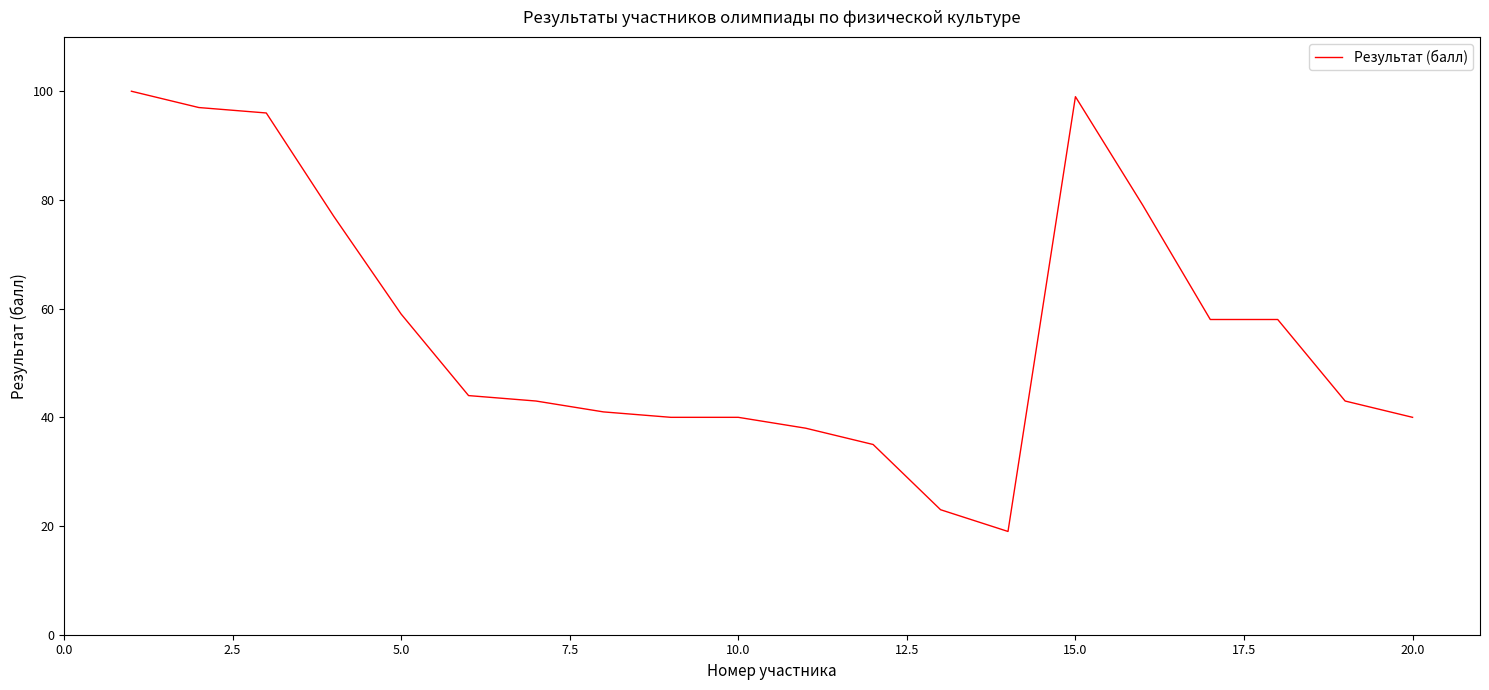

How many values are below 44?

10